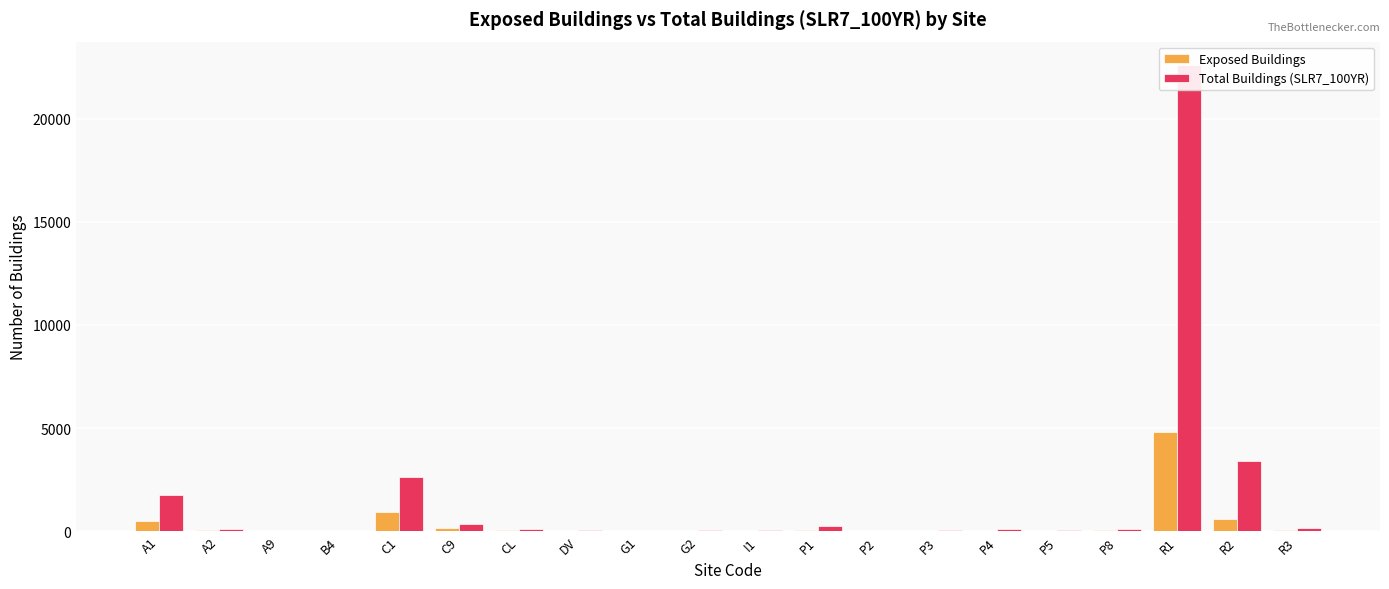

How many data points in Exposed Buildings are less than 33?

10